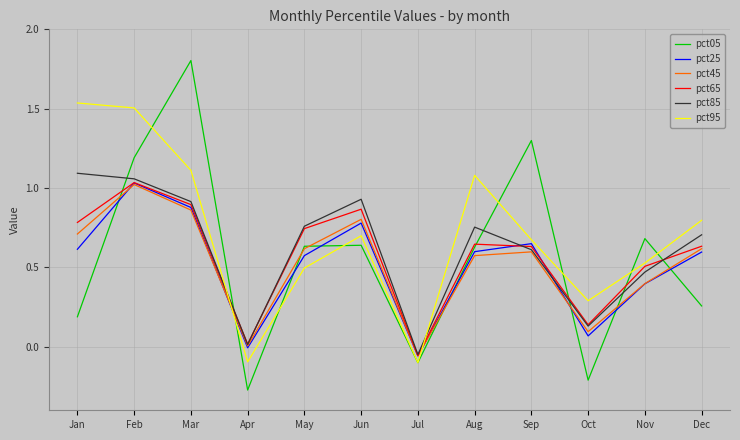

Which category has the lowest value across all series?

Apr